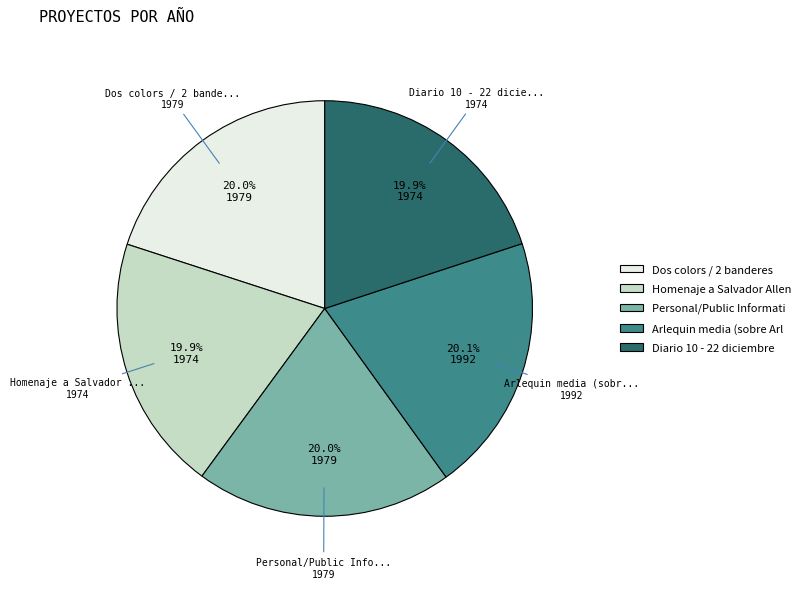

Is there any slice that represents more than half of the pie?

No